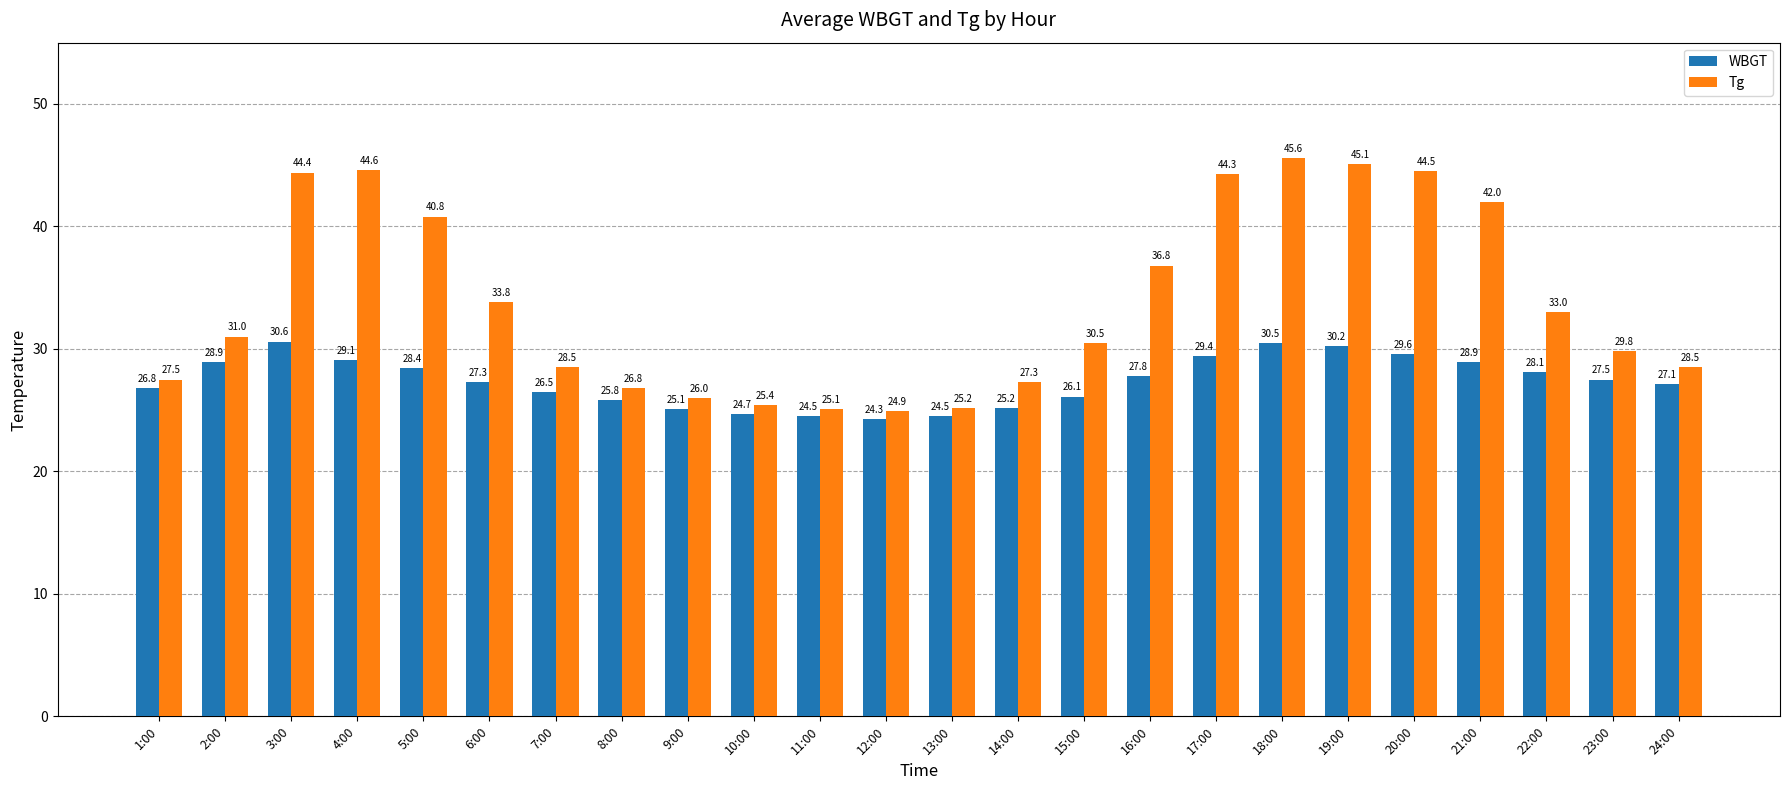

True or false: WBGT has a value of 40.0 at 15:00.

False